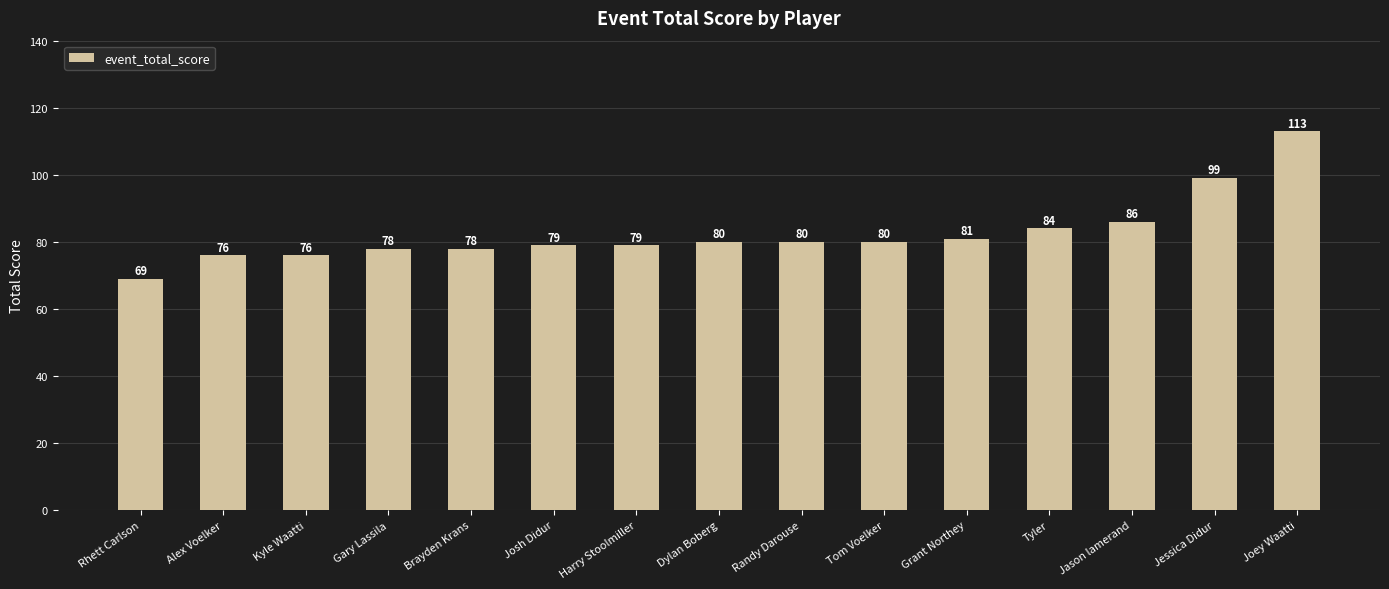

What is the minimum value shown in the chart?

69